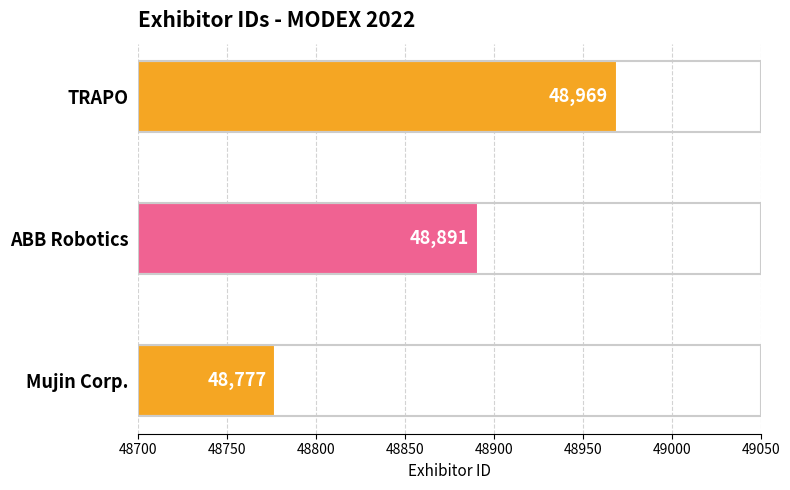

List the labels in order of value, largest first.

TRAPO, ABB Robotics, Mujin Corp.